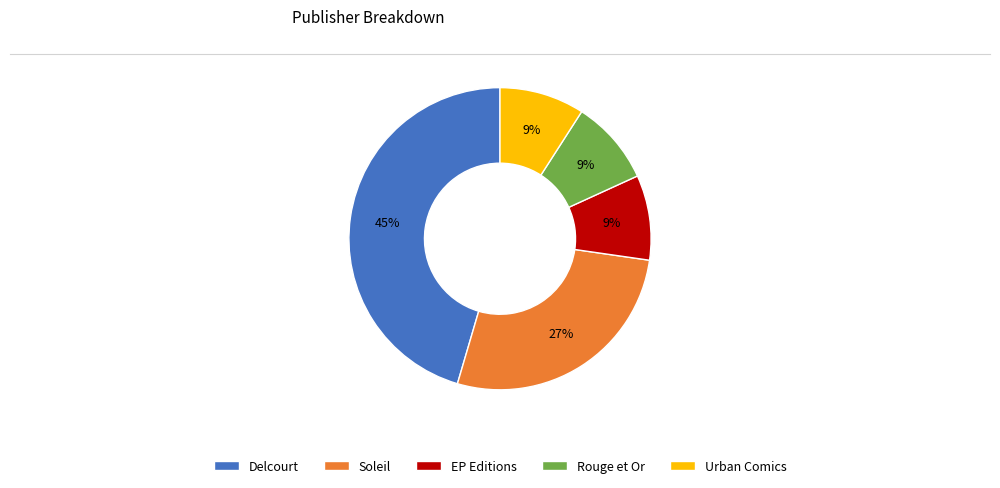

What percentage is the Soleil slice, to the nearest percent?

27%